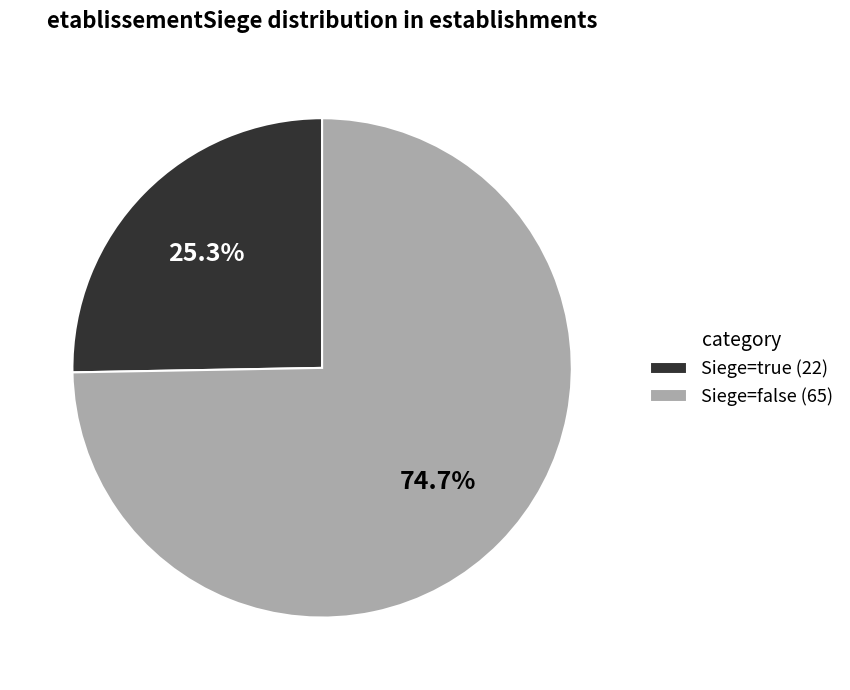

What is the majority slice?

Siege=false (65)